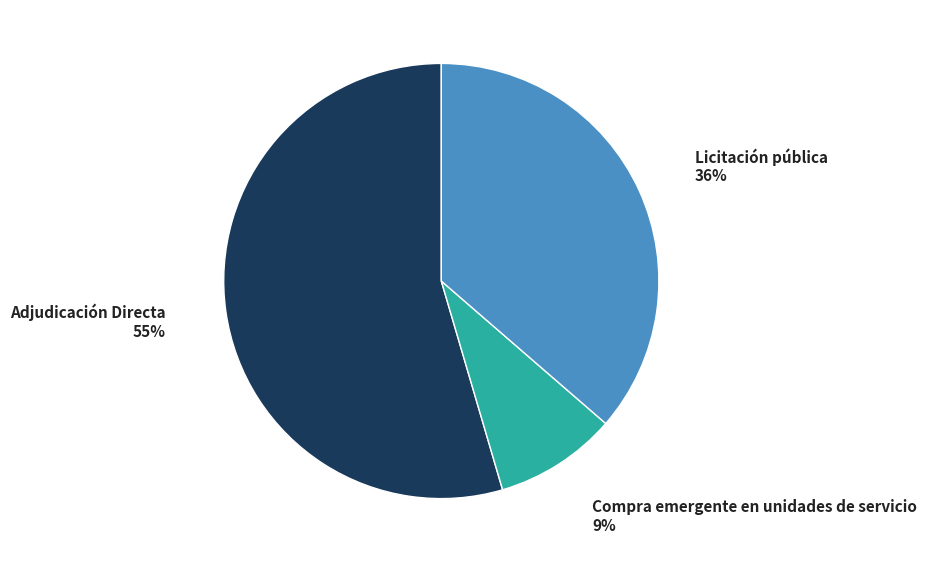

Count the number of slices in the pie.

3